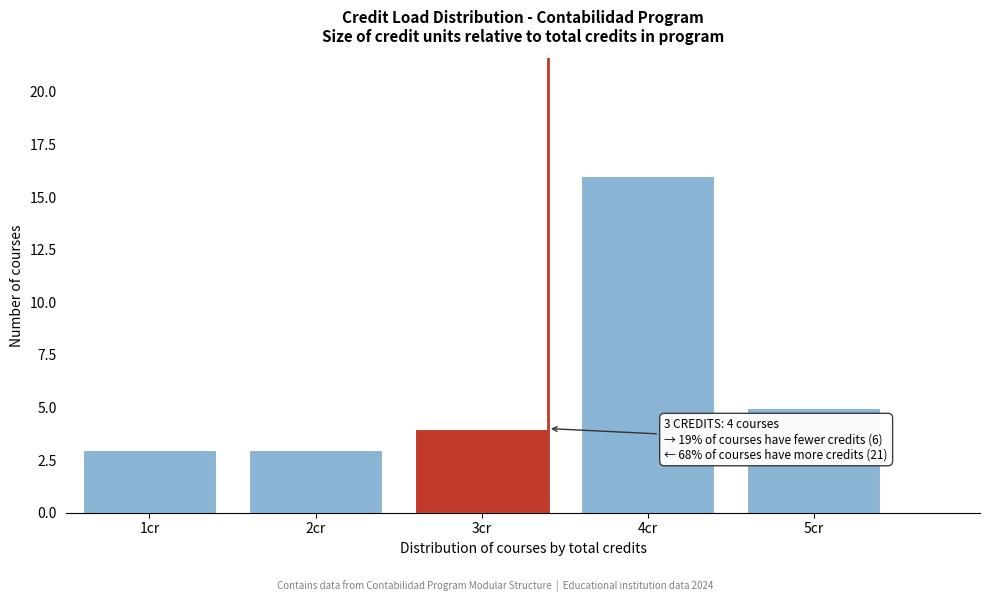

Which range on the x-axis has the tallest bar?

3.5 to 4.5